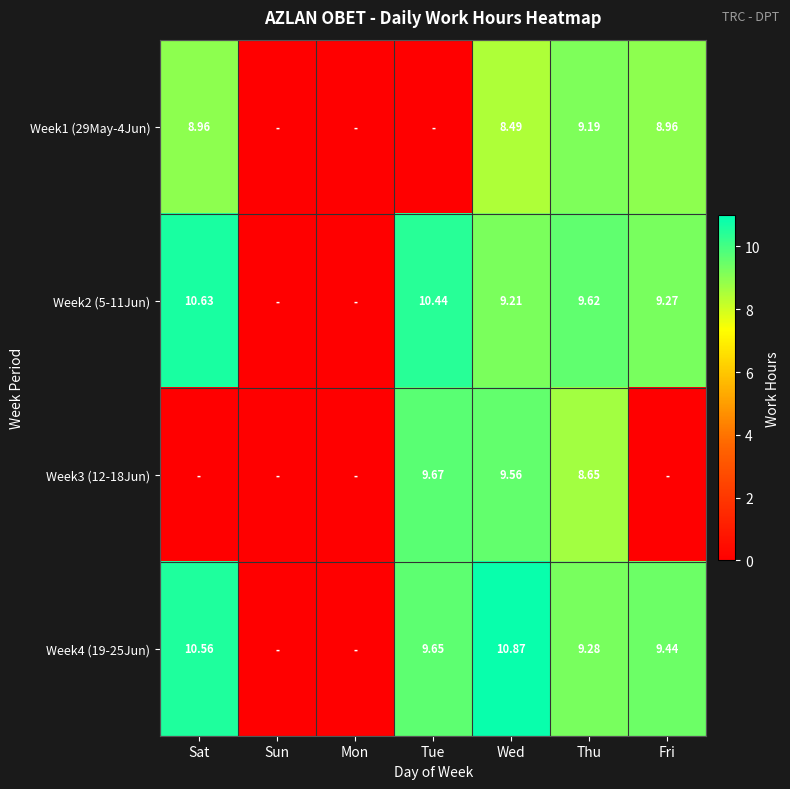

At which category does the chart reach its minimum across all series?

Sun